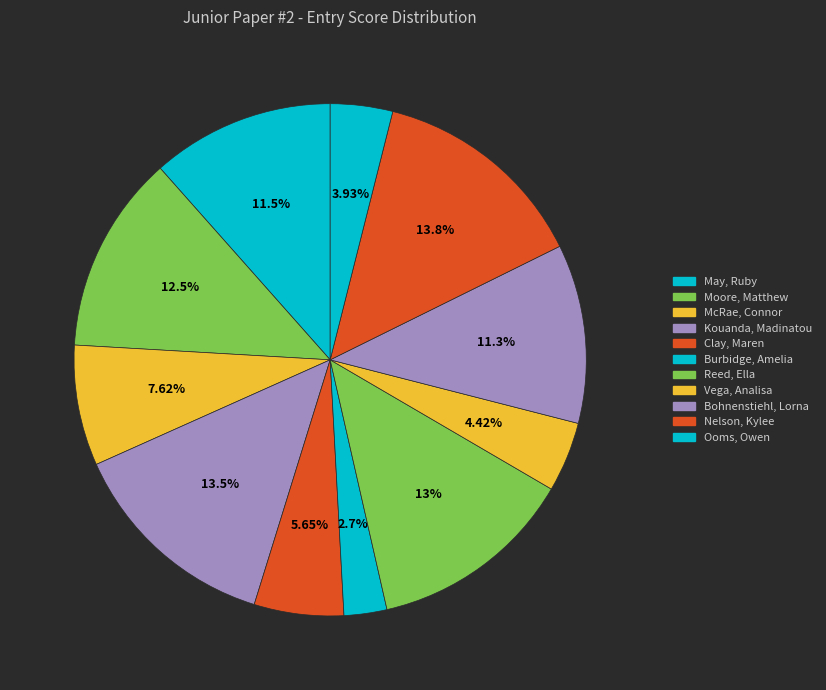

The Moore, Matthew slice represents 13% of the pie. True or false?

True